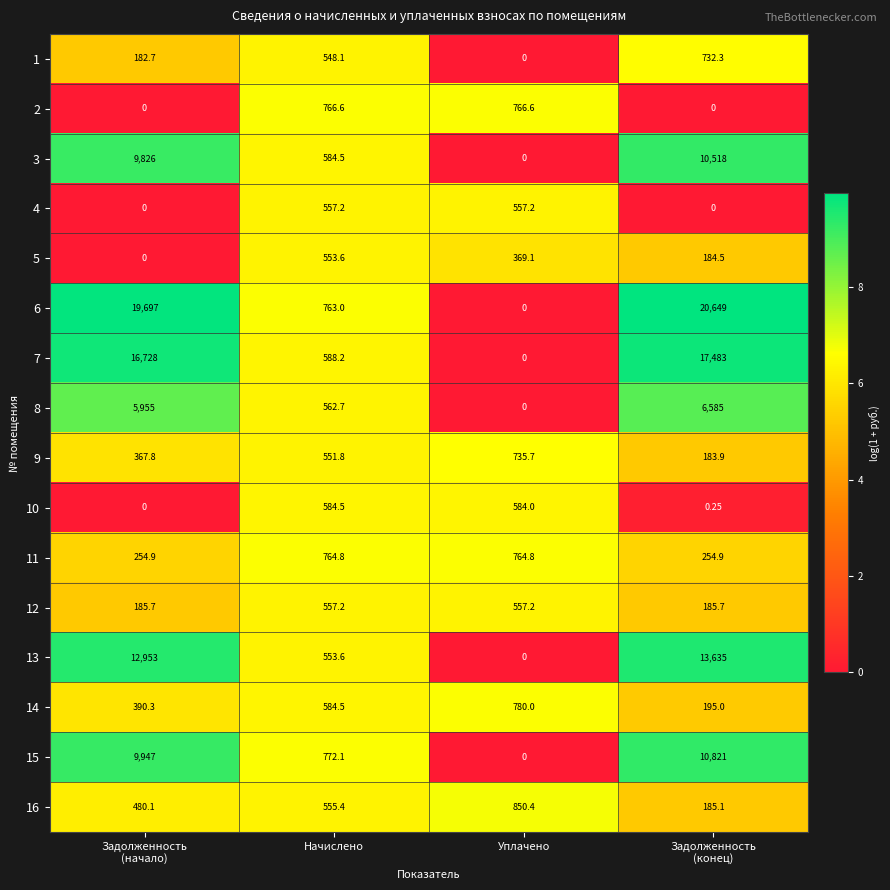

Which category has the highest value in the 5 series?

Начислено